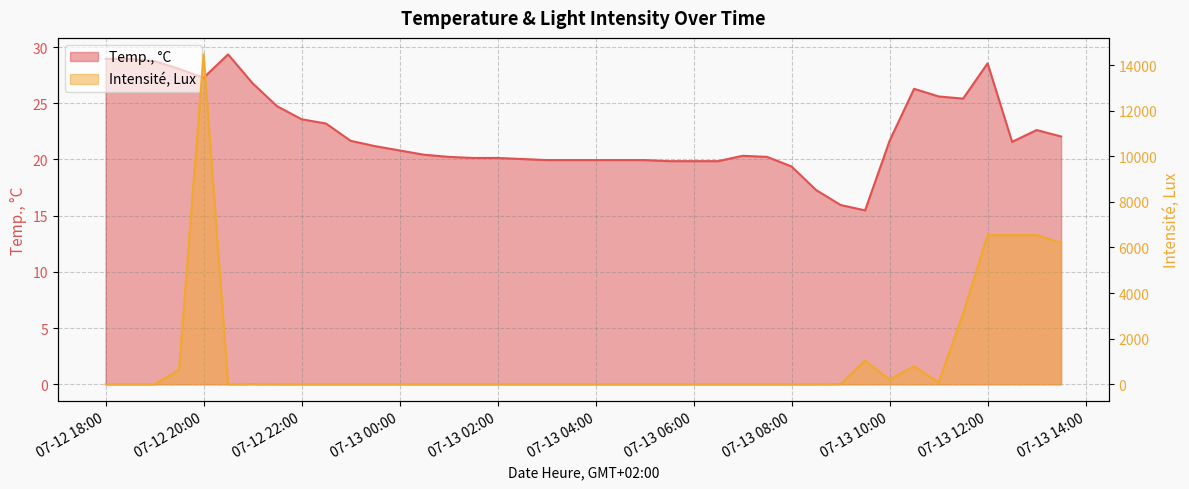

At which label is Temp., °C closest to 22?

2022-07-13 13:30:00